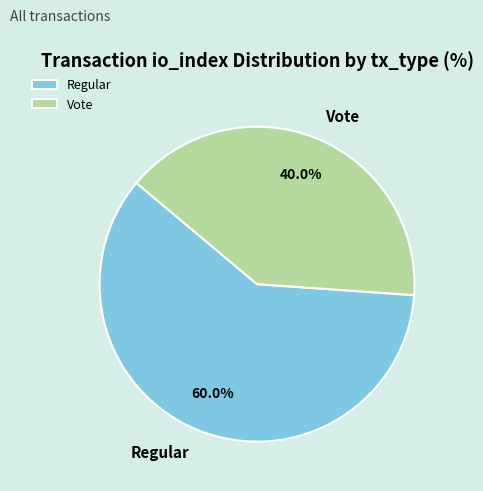

Count the number of slices in the pie.

2